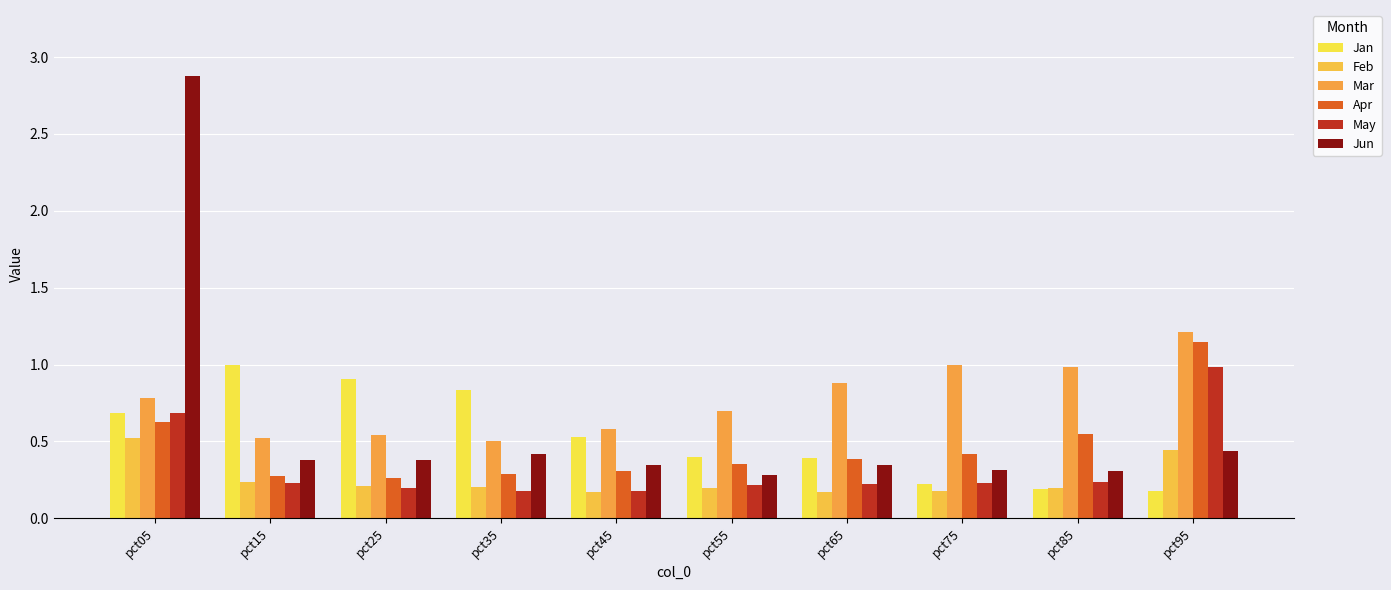

True or false: May has a value of 0.2 at pct85.

True